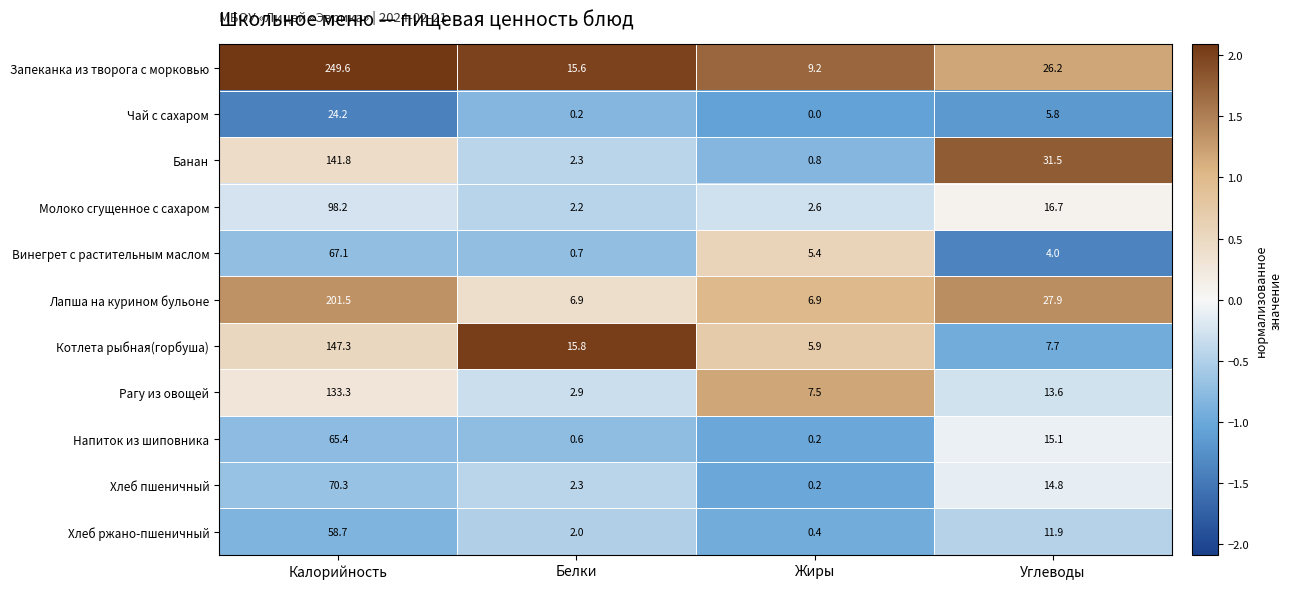

Which series has the largest total across all categories?

Запеканка из творога с морковью